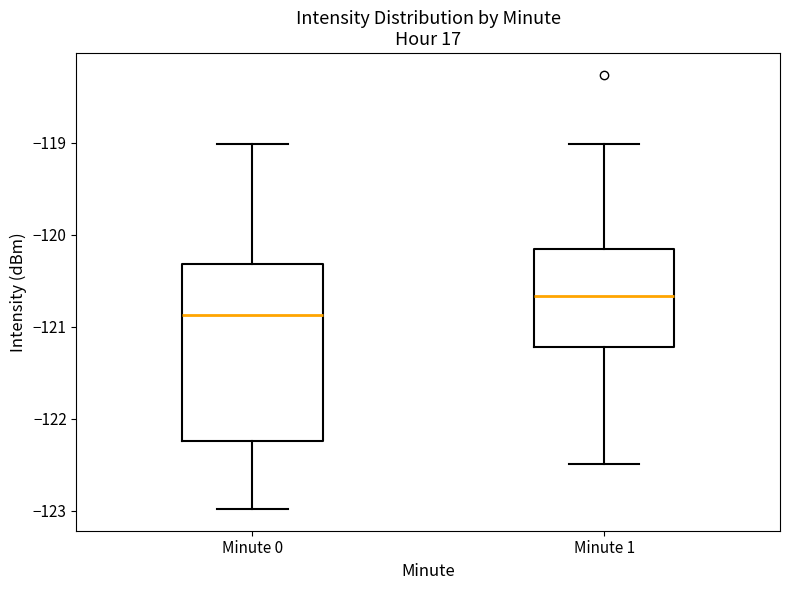

Comparing the boxes themselves (not the whiskers), which one is the tallest?

Minute 0